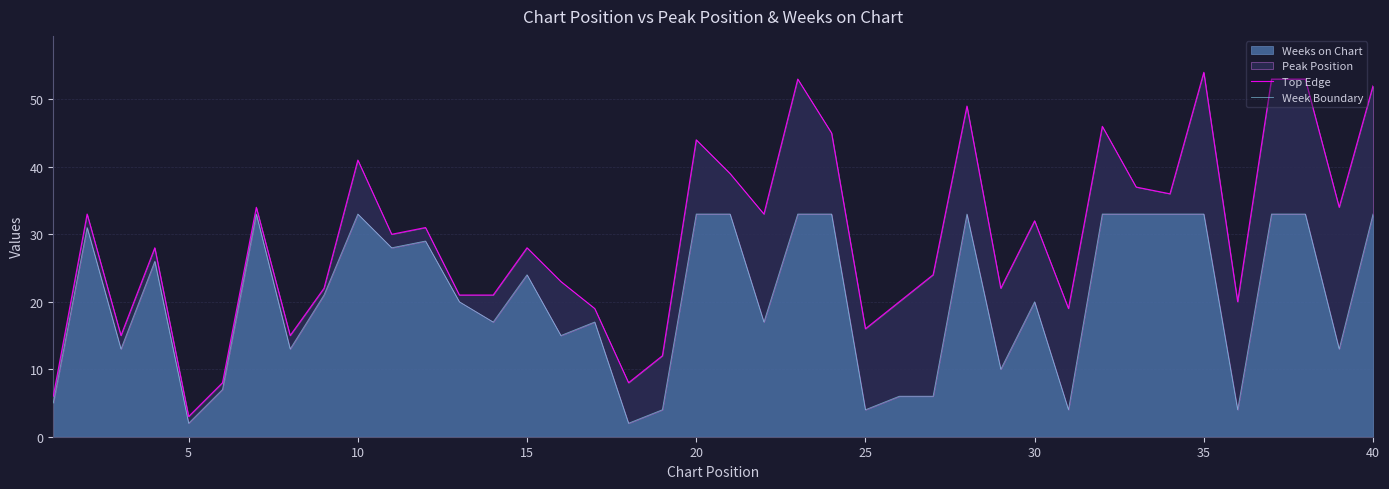

Reading left to right, list all the values displayed in this chart.

Top Edge: 6	33	15	28	3	8	34	15	22	41	30	31	21	21	28	23	19	8	12	44	39	33	53	45	16	20	24	49	22	32	19	46	37	36	54	20	53	53	34	52
Week Boundary: 5	31	13	26	2	7	33	13	21	33	28	29	20	17	24	15	17	2	4	33	33	17	33	33	4	6	6	33	10	20	4	33	33	33	33	4	33	33	13	33